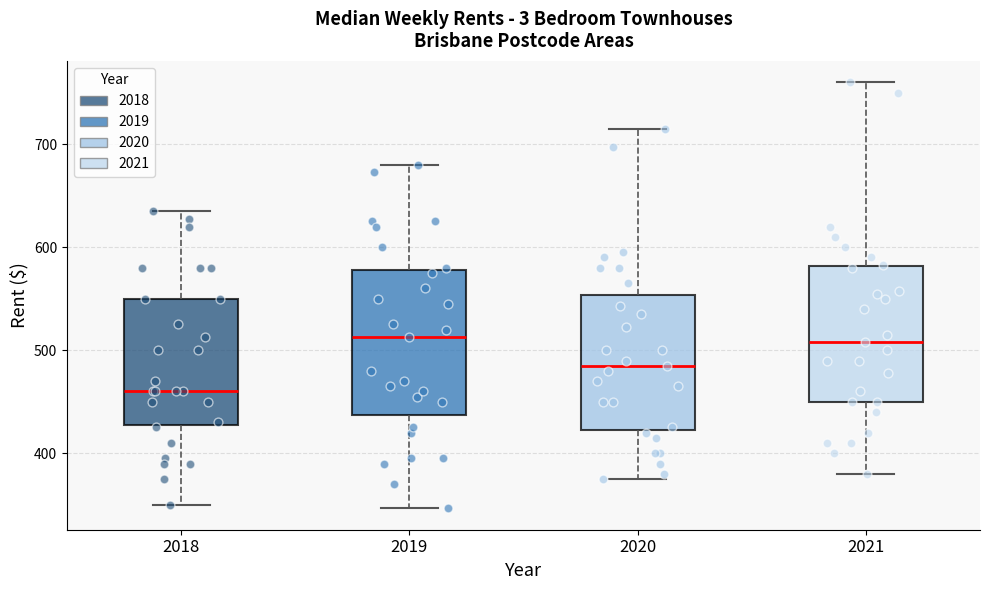

Reading left to right, transcribe this box plot: for each box, give where its median line is, the range the box spans, and where its two whiskers end, as read against the y-axis. The values are not printed on the chart, so give them approximately, as read against the axis.

2018: median 460, box 430 to 550, whiskers 350 to 640
2019: median 510, box 440 to 580, whiskers 350 to 680
2020: median 490, box 420 to 550, whiskers 380 to 720
2021: median 510, box 450 to 580, whiskers 380 to 760